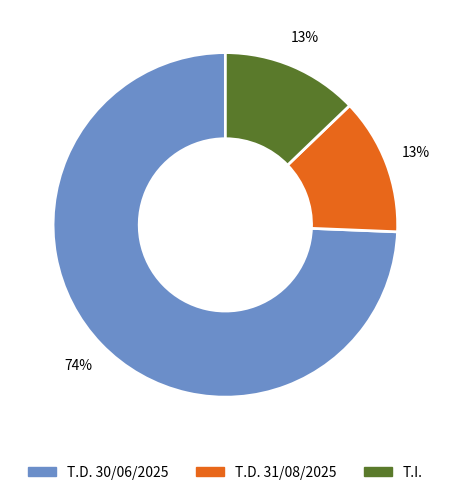

Which category has the biggest portion of the pie?

T.D. 30/06/2025